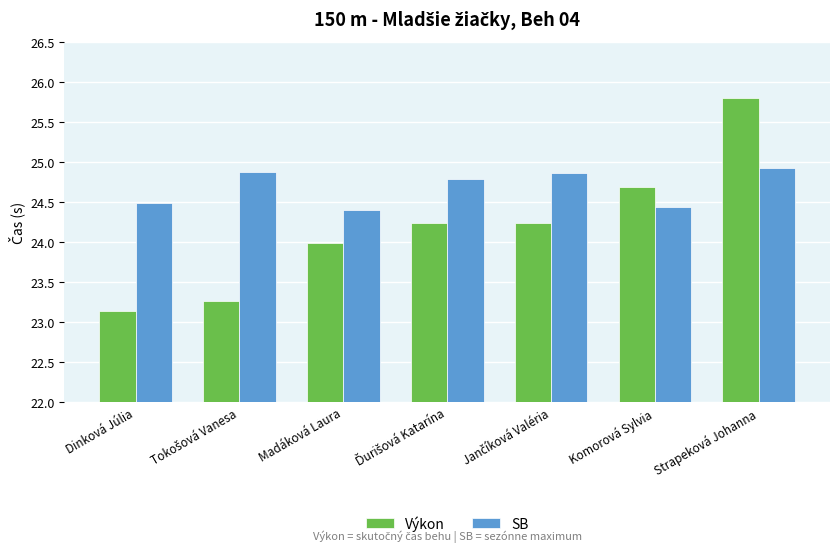

What is the sum of the SB values at Komorová Sylvia and Madáková Laura?

48.8